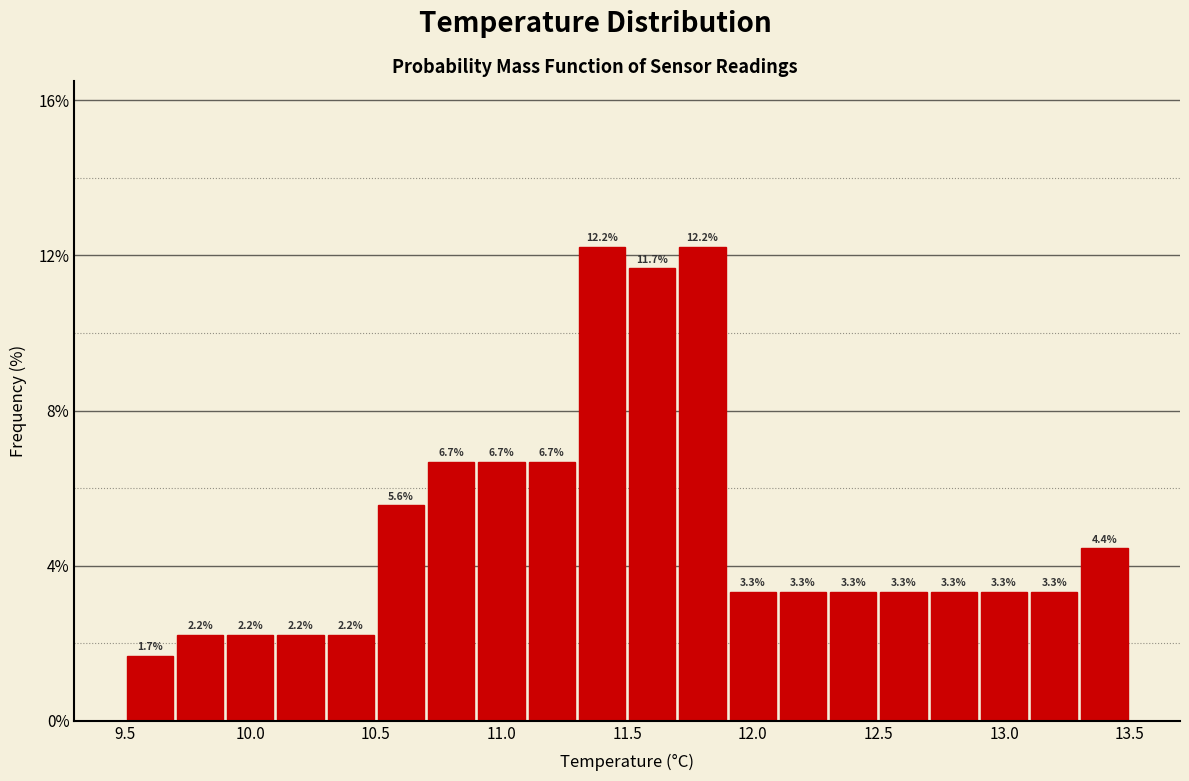

Reading left to right, list every bar in this chart as the range it spans on the x-axis followed by its height.

9.5 to 9.7: 1.7
9.7 to 9.9: 2.2
9.9 to 10.1: 2.2
10.1 to 10.3: 2.2
10.3 to 10.5: 2.2
10.5 to 10.7: 5.6
10.7 to 10.9: 6.7
10.9 to 11.1: 6.7
11.1 to 11.3: 6.7
11.3 to 11.5: 12.2
11.5 to 11.7: 11.7
11.7 to 11.9: 12.2
11.9 to 12.1: 3.3
12.1 to 12.3: 3.3
12.3 to 12.5: 3.3
12.5 to 12.7: 3.3
12.7 to 12.9: 3.3
12.9 to 13.1: 3.3
13.1 to 13.3: 3.3
13.3 to 13.5: 4.4